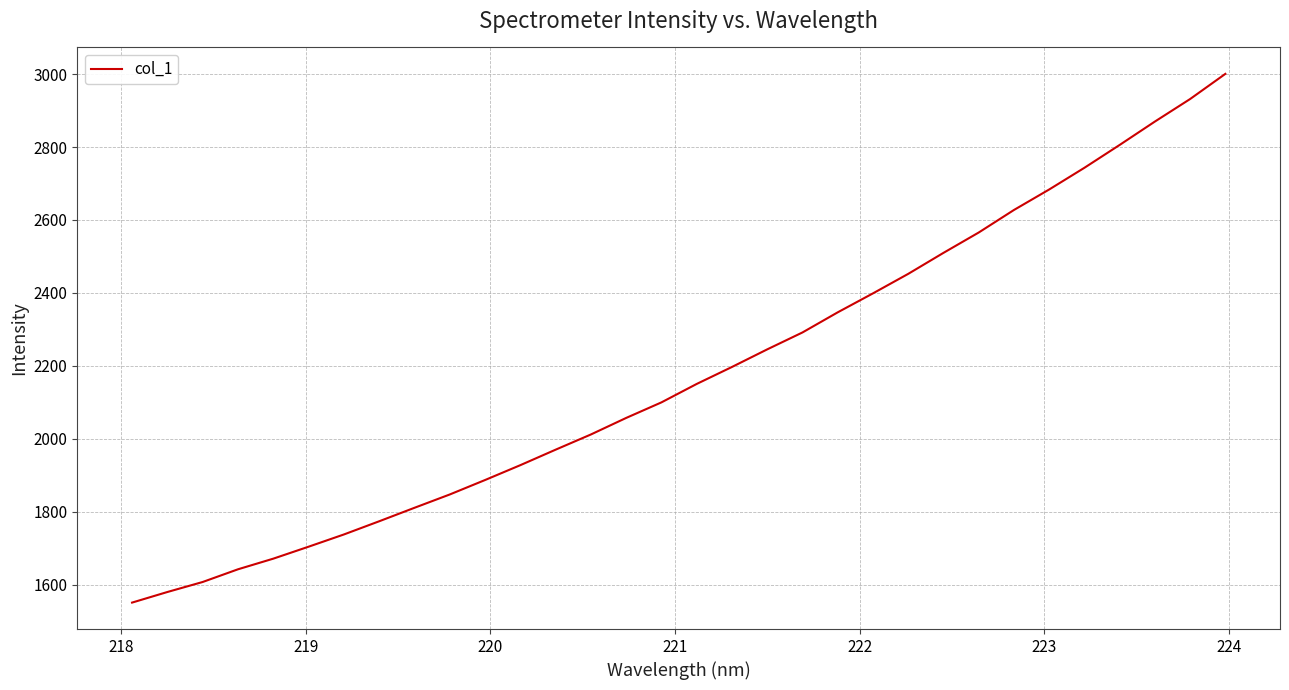

What is the difference between the maximum and minimum values?

1449.8